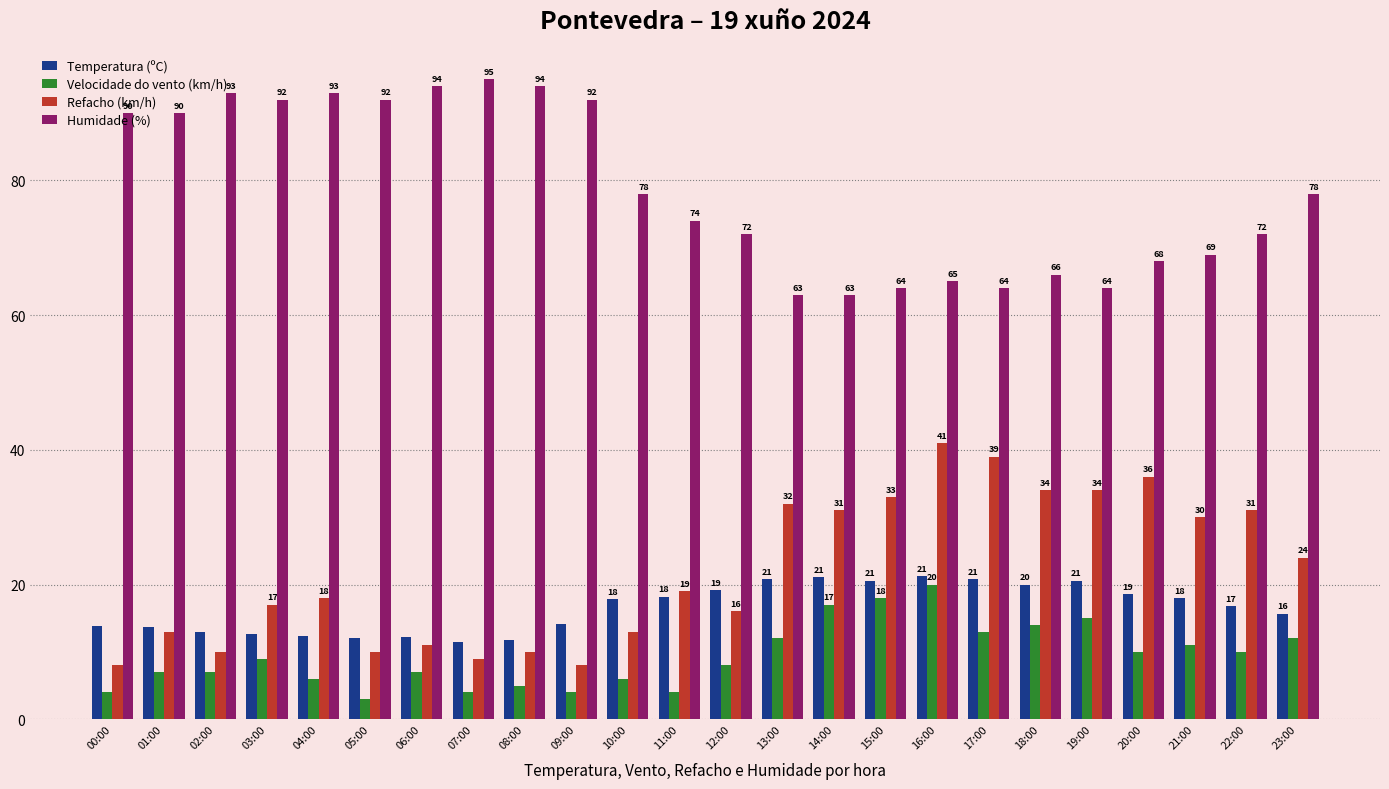

How many categories are shown in the chart?

24